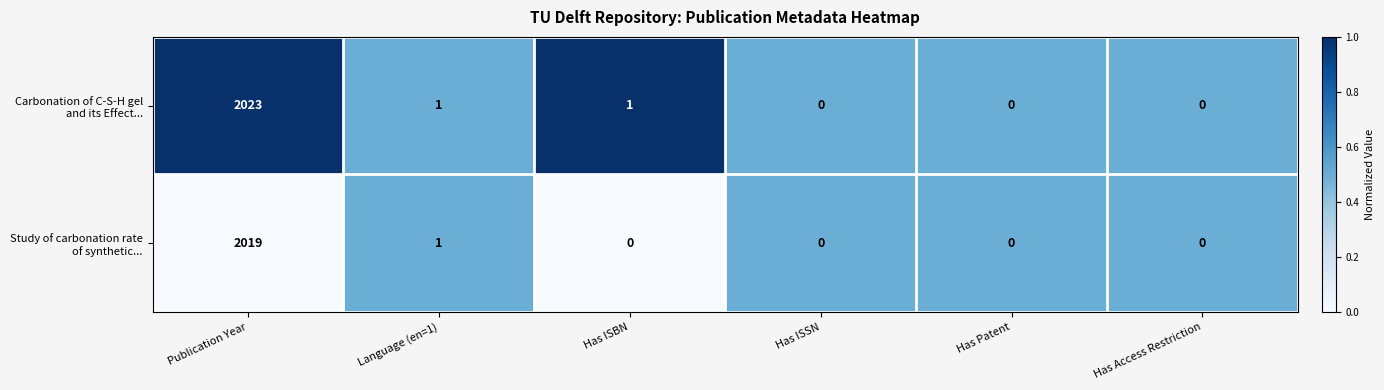

How many data points does each series have?

6